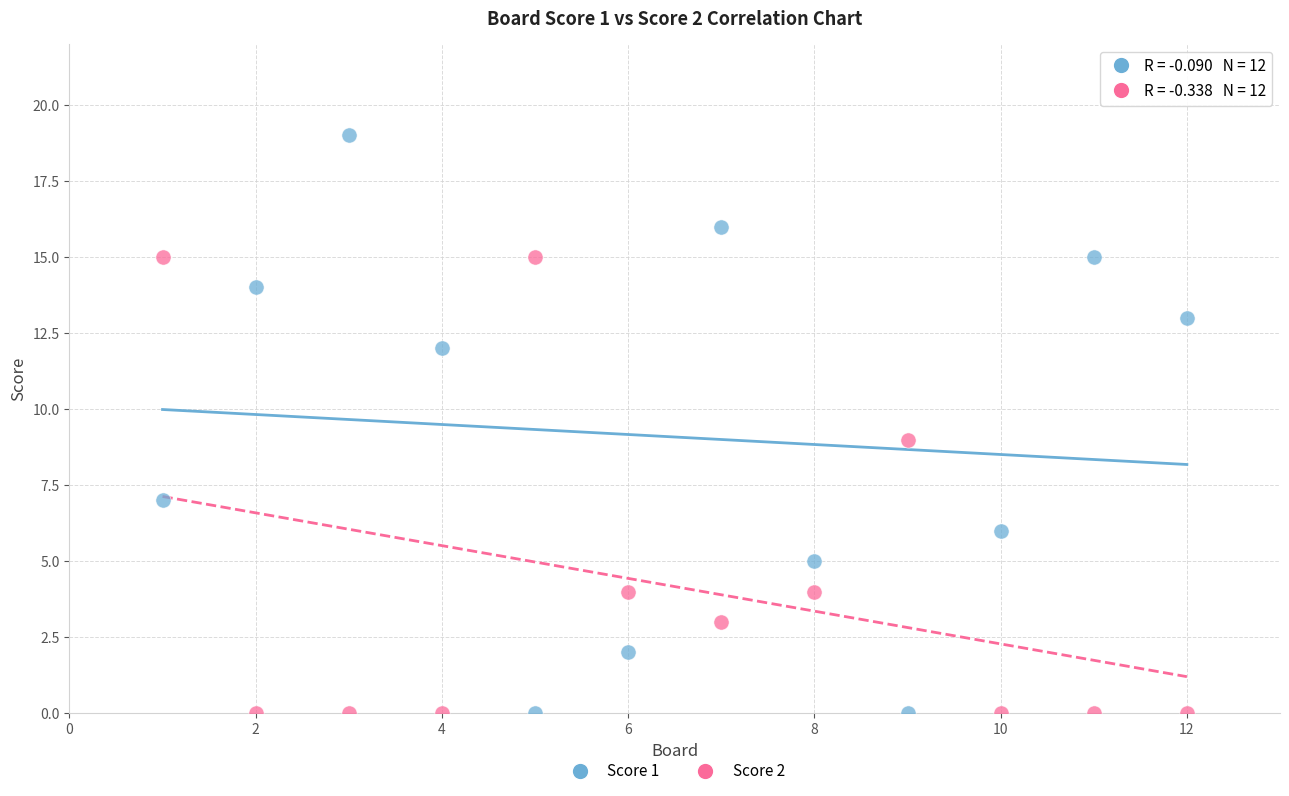

Across all data points, what is the range of Y values (max minus min)?

19